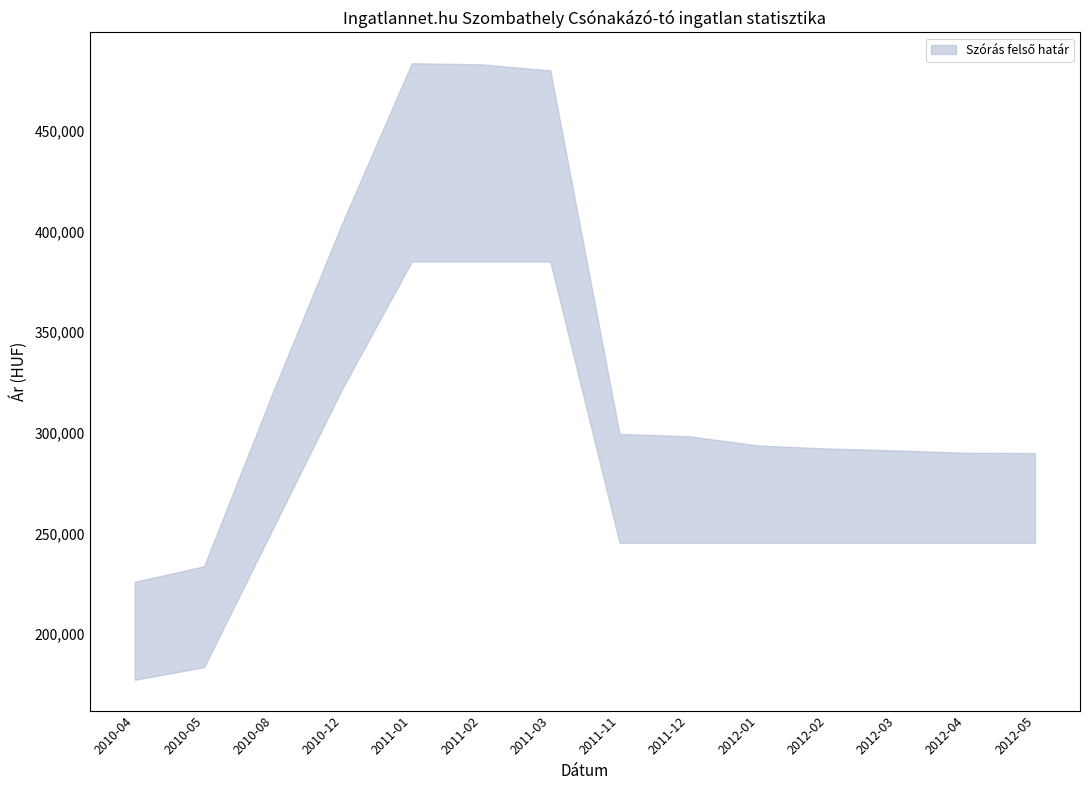

What is the minimum value shown in the chart?

177272